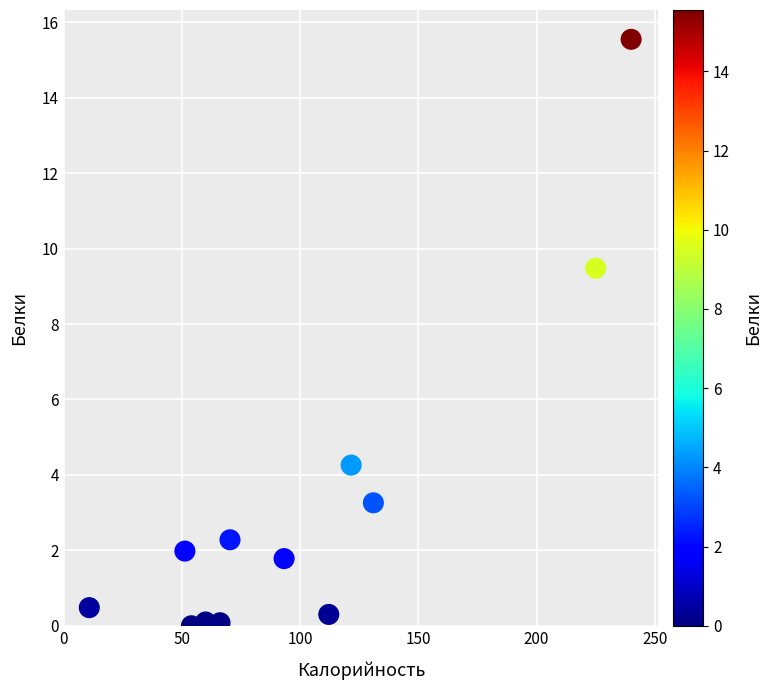

What Y value in the scatter plot is closest to 7?

9.5